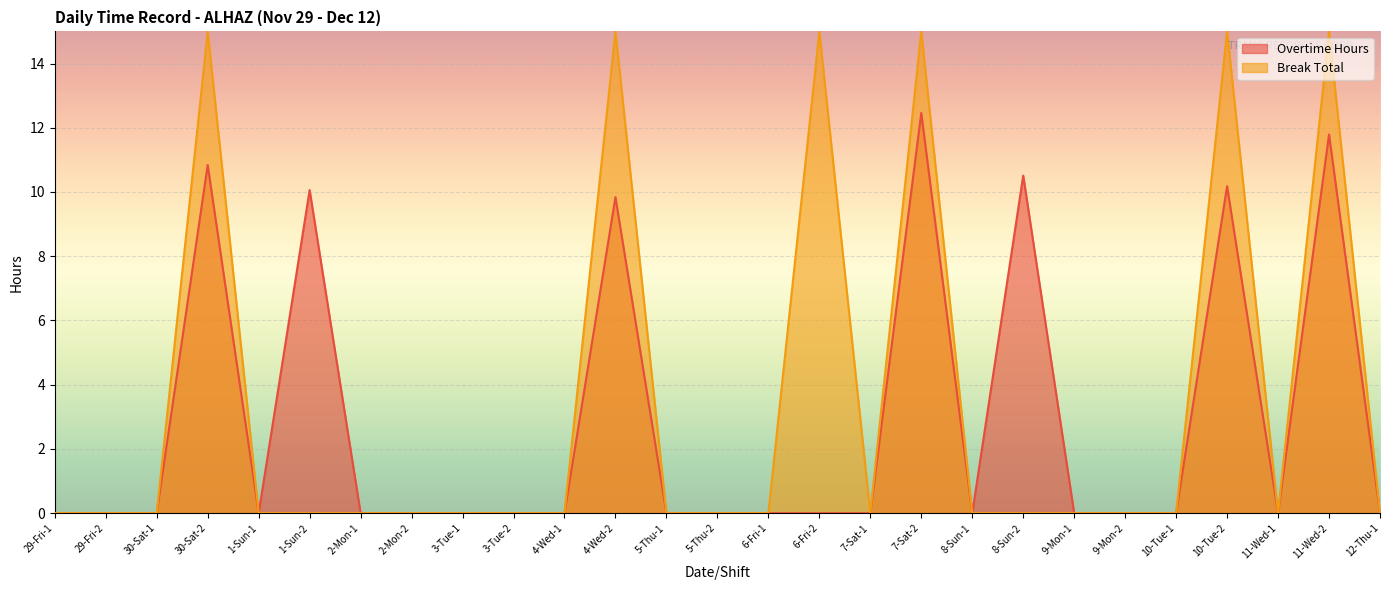

At which category is the sum across all series the highest?

7-Sat-2